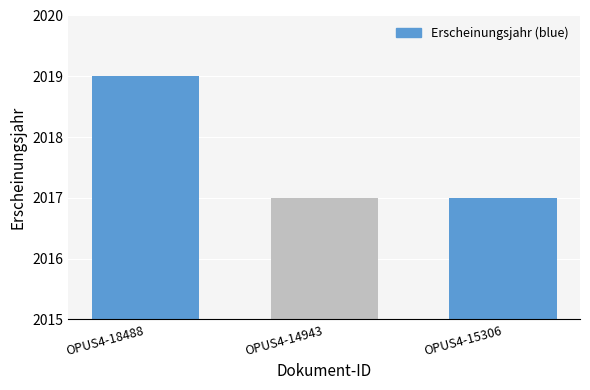

Read the value at OPUS4-18488.

2019